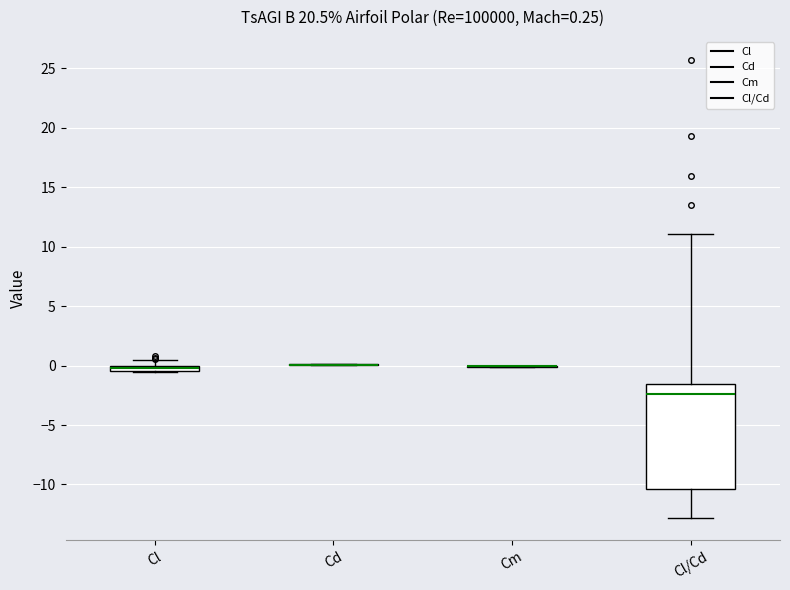

Which box is the tallest, from its lower edge to its upper edge?

Cl/Cd